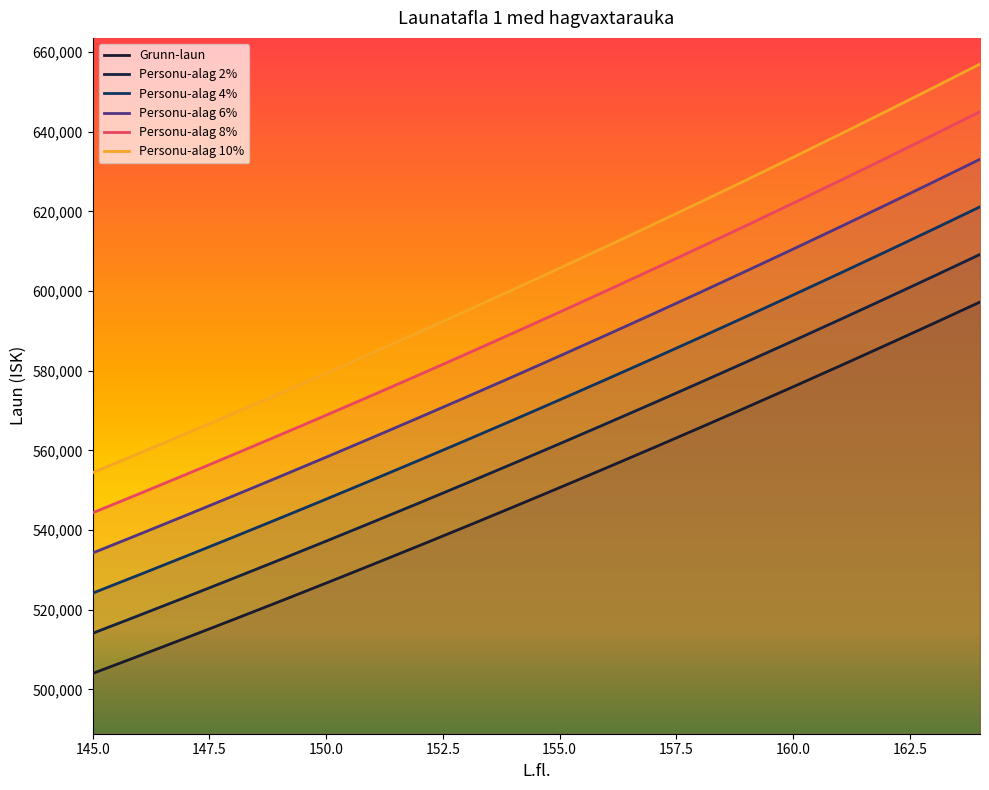

Reading left to right, list all the values displayed in this chart.

Grunn-laun: 504011	508449	512937	517474	522061	526697	531387	536126	540917	545762	550660	555613	560618	565679	570796	575970	581199	586488	591833	597238
Personu-alag 2%: 514091	518618	523196	527823	532502	537231	542015	546849	551735	556677	561673	566725	571830	576993	582212	587489	592823	598218	603670	609183
Personu-alag 4%: 524171	528787	533454	538173	542943	547765	552642	557571	562554	567592	572686	577838	583043	588306	593628	599009	604447	609948	615506	621128
Personu-alag 6%: 534252	538956	543713	548522	553385	558299	563270	568294	573372	578508	583700	588950	594255	599620	605044	610528	616071	621677	627343	633072
Personu-alag 8%: 544332	549125	553972	558872	563826	568833	573898	579016	584190	589423	594713	600062	605467	610933	616460	622048	627695	633407	639180	645017
Personu-alag 10%: 554412	559294	564231	569221	574267	579367	584526	589739	595009	600338	605726	611174	616680	622247	627876	633567	639319	645137	651016	656962